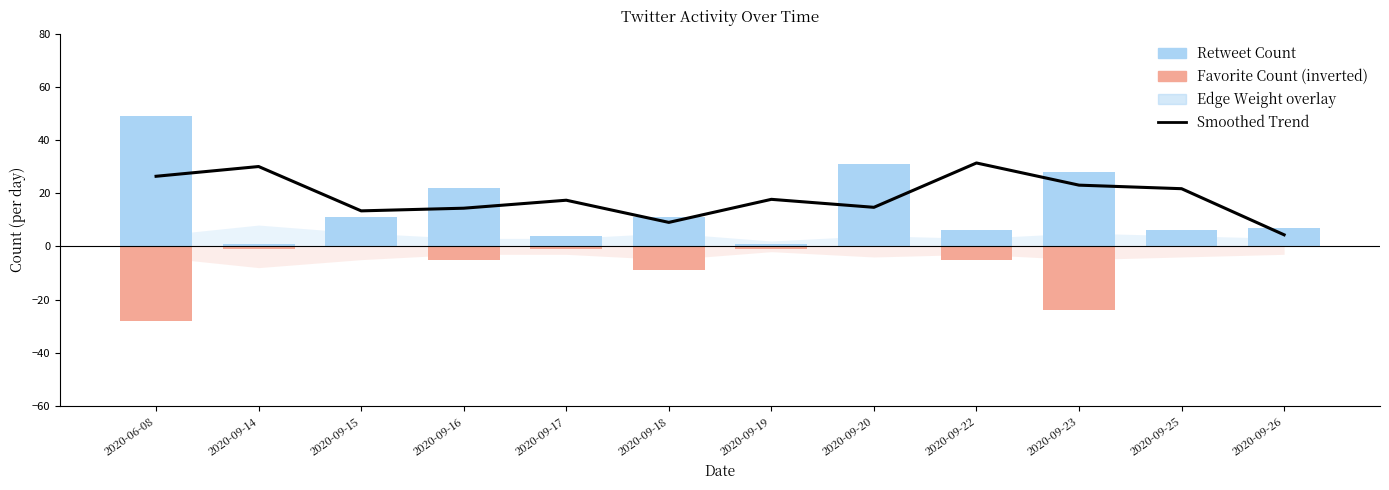

At which category does the chart reach its minimum across all series?

2020-09-26